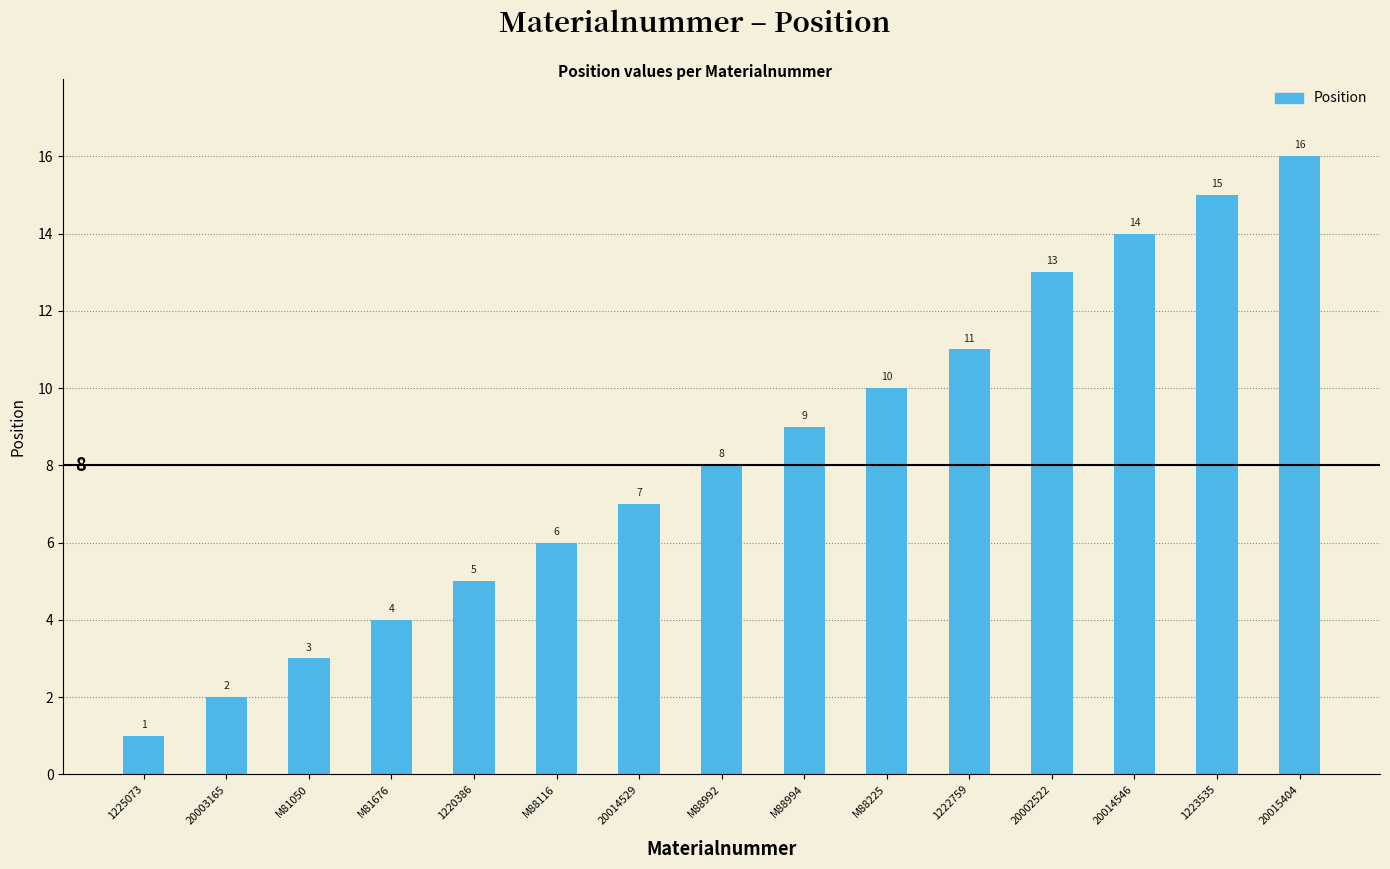

List the labels in order of value, largest first.

20015404, 1223535, 20014546, 20002522, 1222759, M88225, M88994, M88992, 20014529, M88116, 1220386, M81676, M81050, 20003165, 1225073